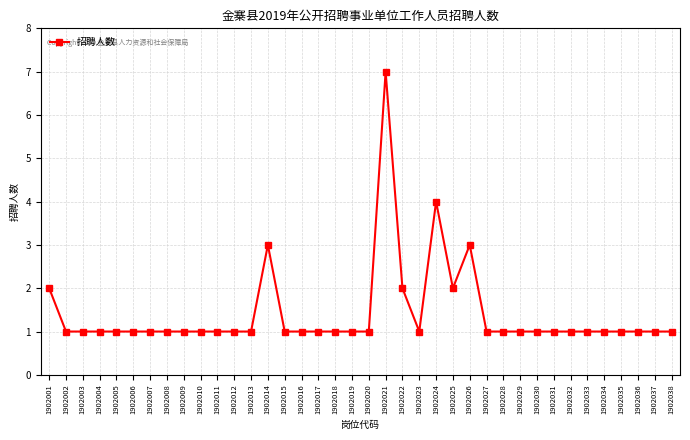

What is the ratio of the value at 1902015 to the value at 1902038?

1.0